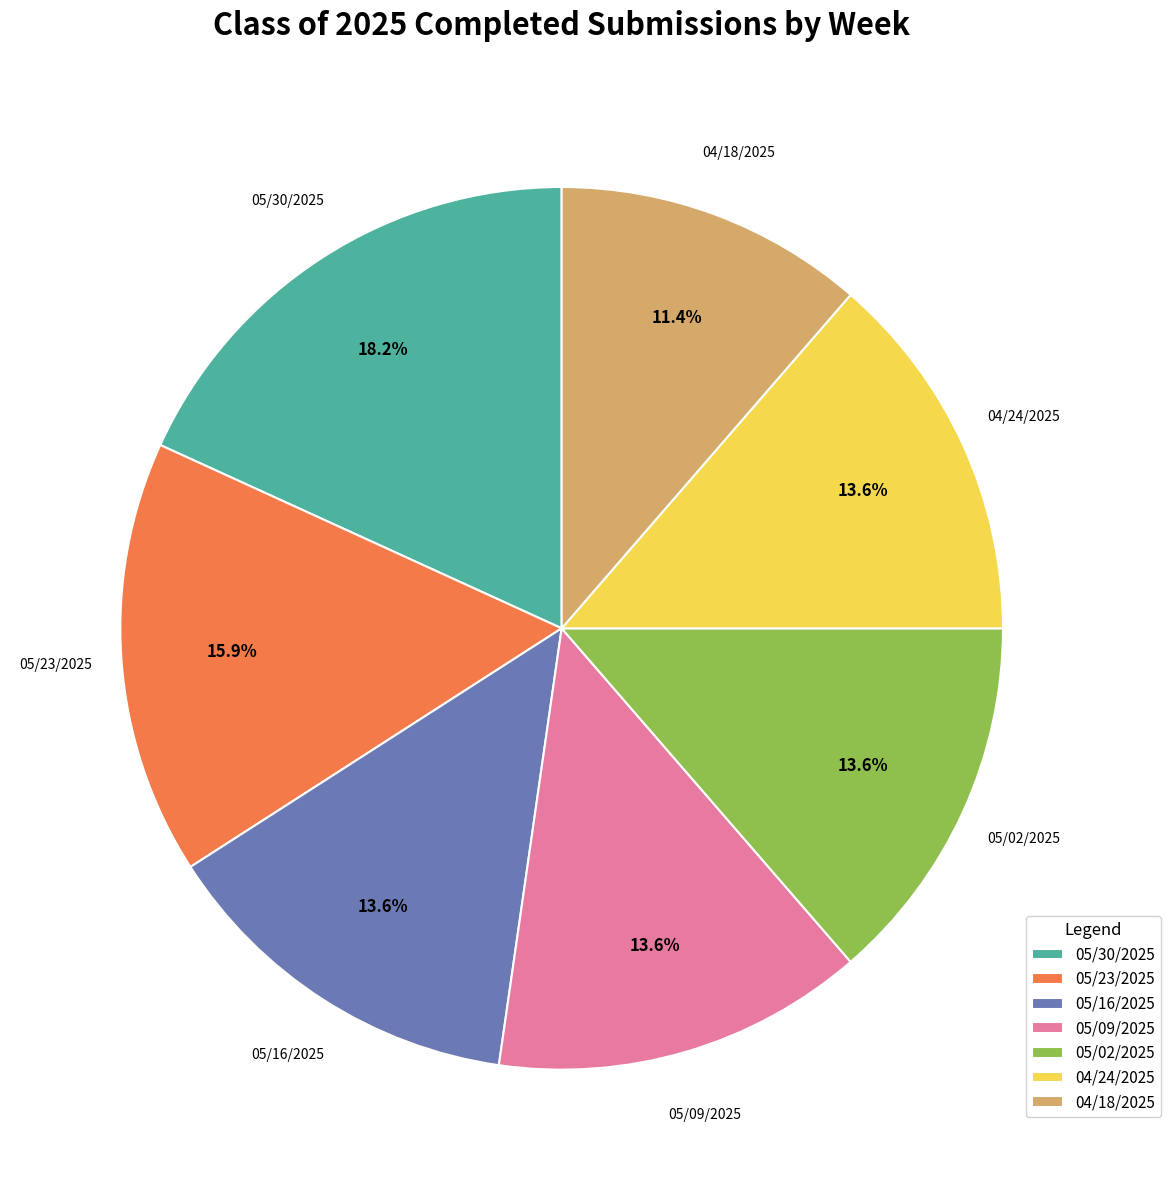

What is the ratio of the value at 05/02/2025 to the value at 05/16/2025?

1.0